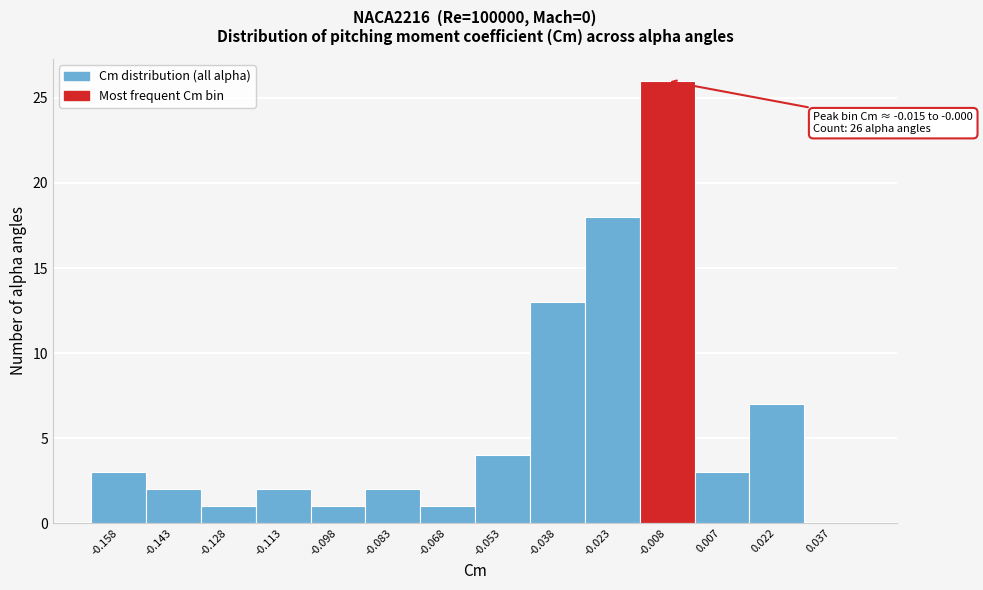

Over which range of the x-axis is the bar tallest?

-0.015 to 0.000